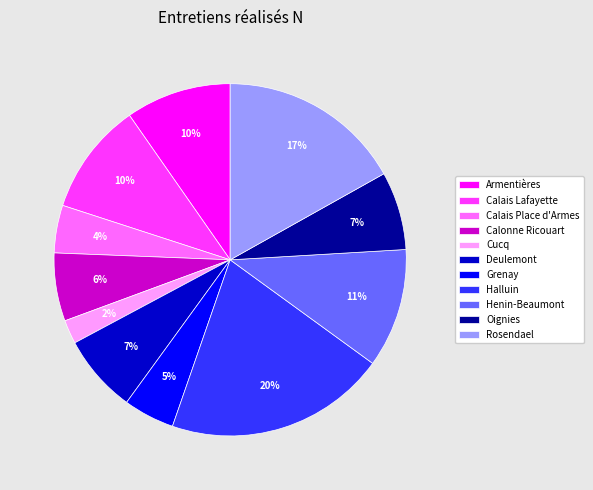

Which slice is the smallest?

Cucq